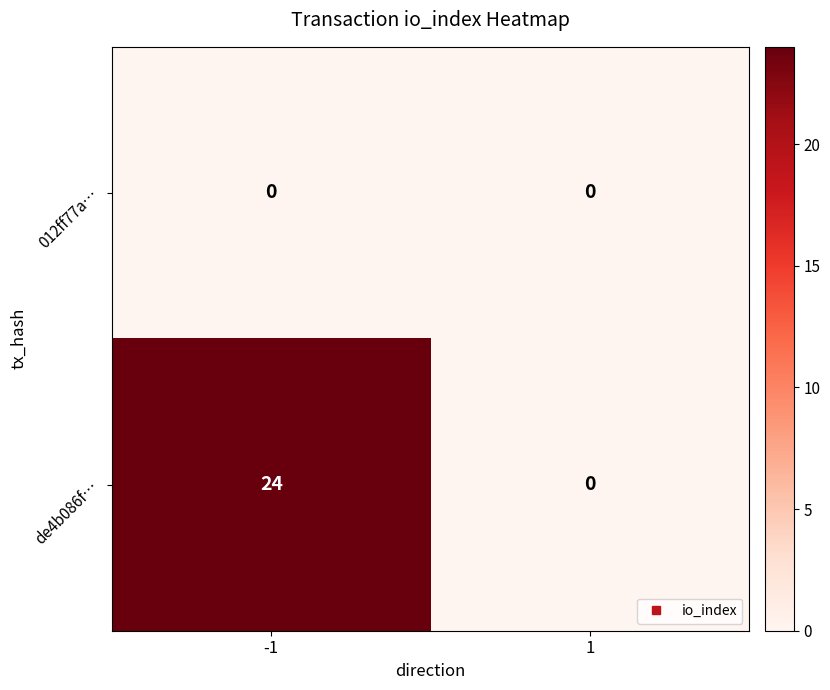

The 012ff77a… series shows 0 at 1. True or false?

True